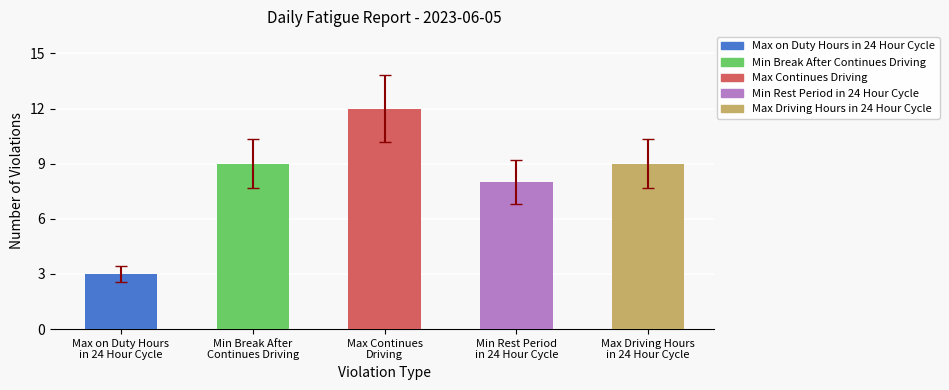

What is the average value?

8